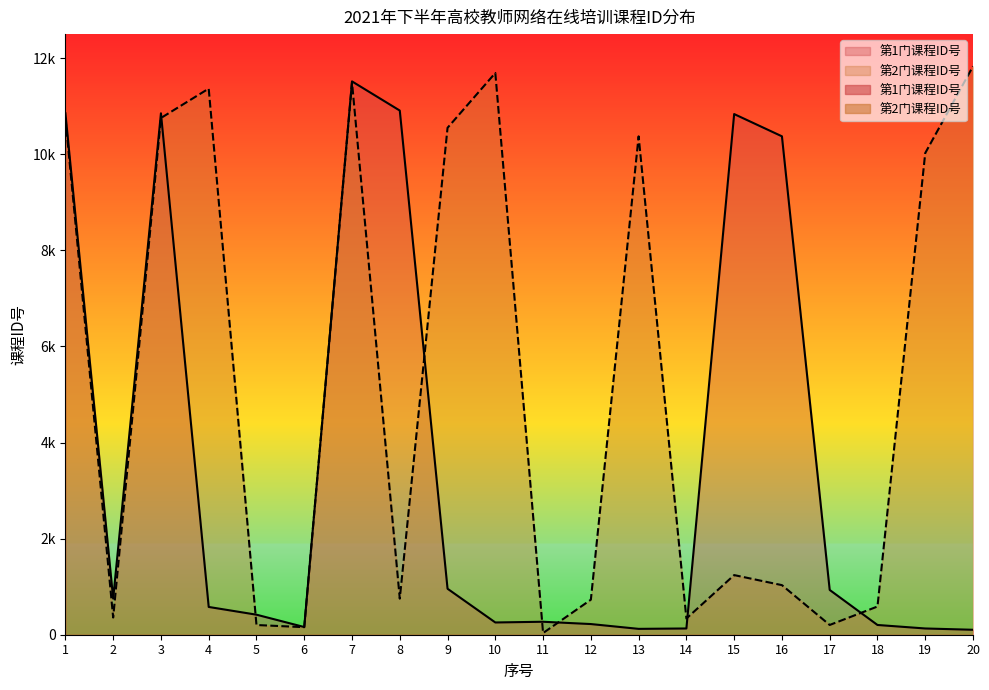

Rank the series by their maximum value, from lowest to highest.

第1门课程ID号, 第2门课程ID号